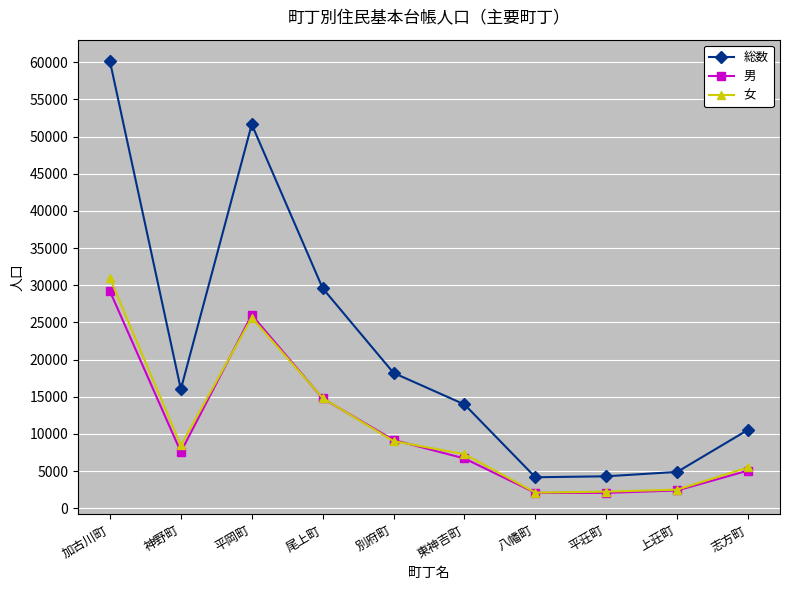

Which series has the largest total across all categories?

総数